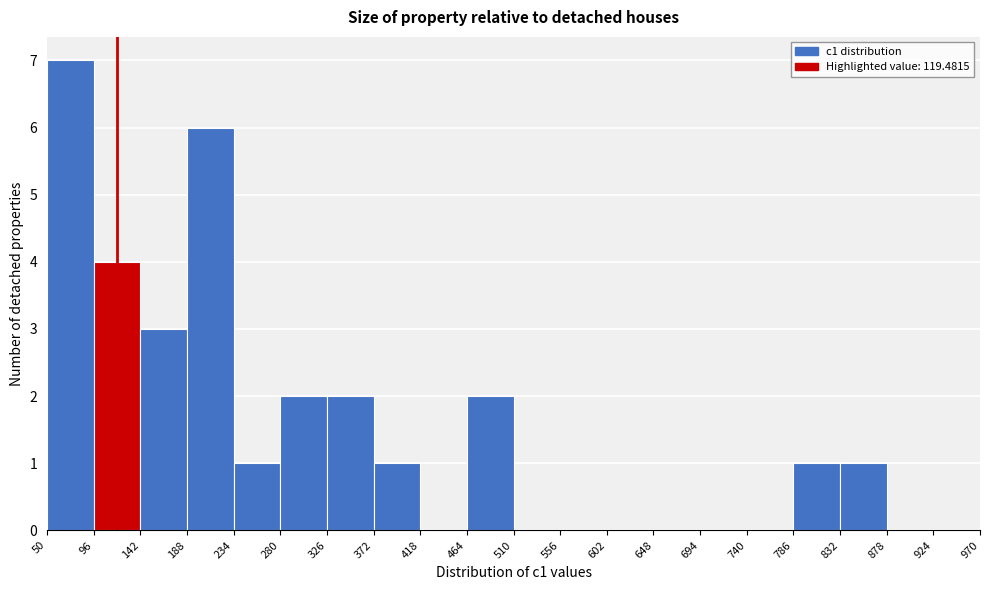

Reading left to right, list every bar in this chart as the range it spans on the x-axis followed by its height. The values are not printed on the chart, so give them approximately, as read against the axis.

50 to 96: 7
96 to 142: 4
142 to 188: 3
188 to 234: 6
234 to 280: 1
280 to 326: 2
326 to 372: 2
372 to 418: 1
418 to 464: 0
464 to 510: 2
510 to 556: 0
556 to 602: 0
602 to 648: 0
648 to 694: 0
694 to 740: 0
740 to 786: 0
786 to 832: 1
832 to 878: 1
878 to 924: 0
924 to 970: 0